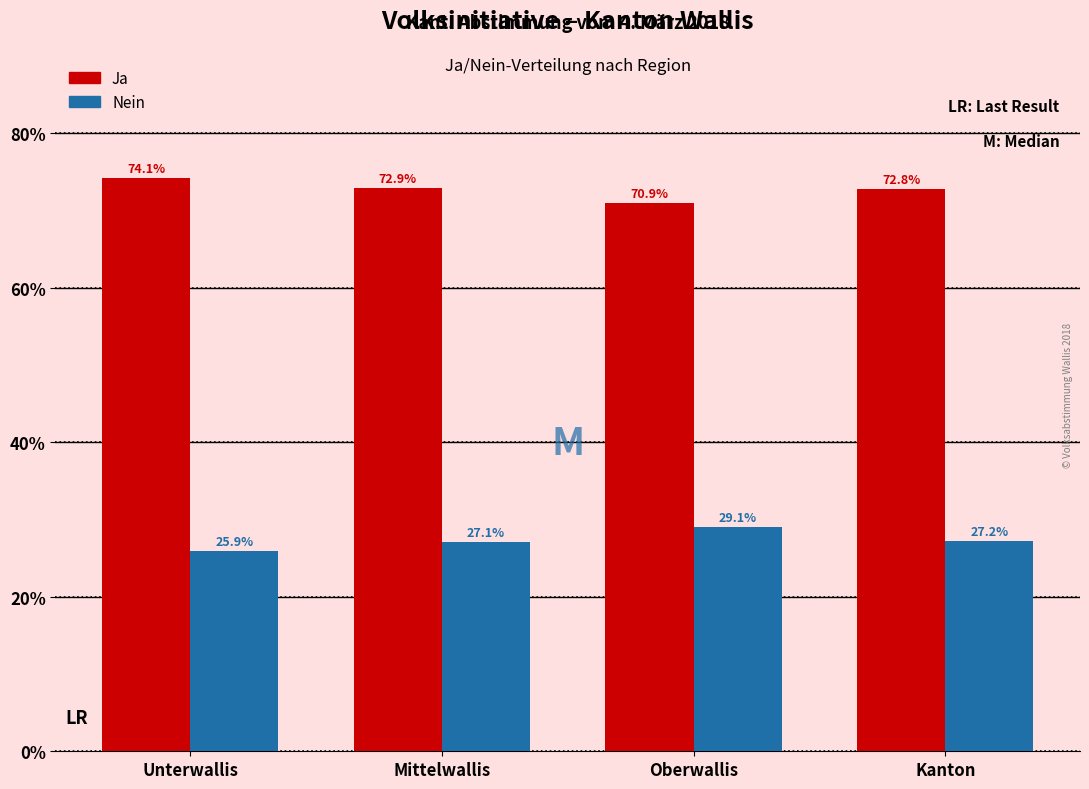

Reading left to right, list all the values displayed in this chart.

Ja: 74.1	72.9	70.9	72.8
Nein: 25.9	27.1	29.1	27.2